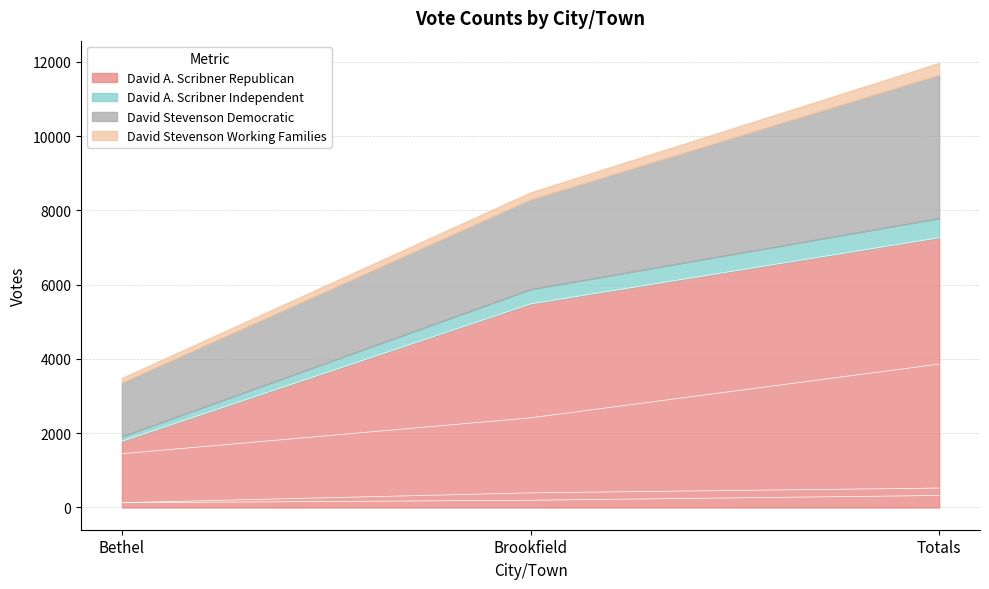

What is the difference between the maximum and second lowest values in the David Stevenson Democratic series?

1447